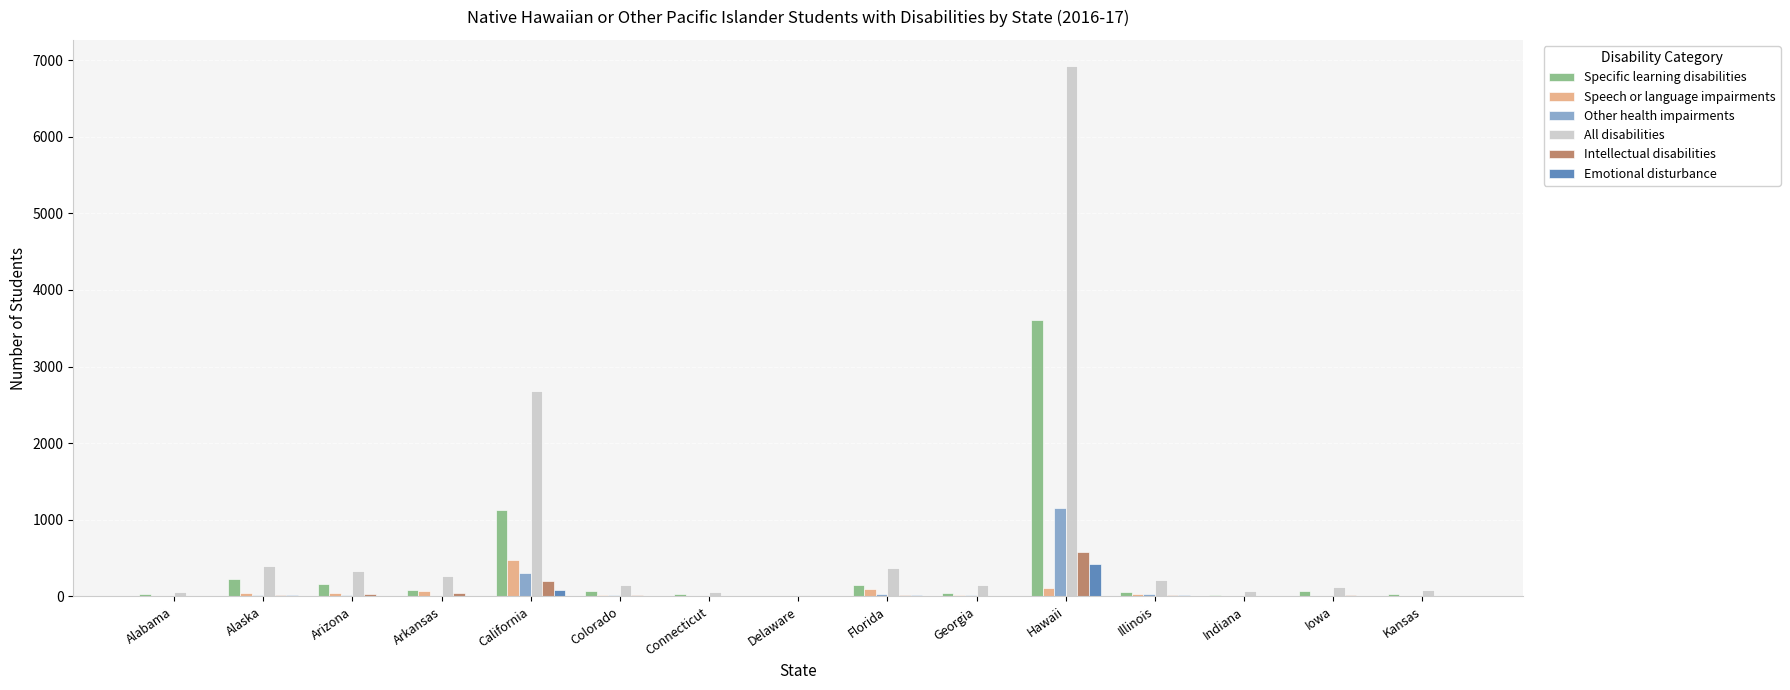

What is the sum of all Intellectual disabilities values?

995